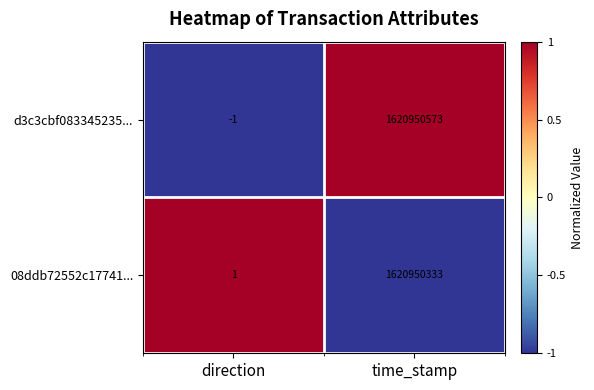

Between direction and time_stamp, which series saw the biggest shift?

d3c3cbf083345235...